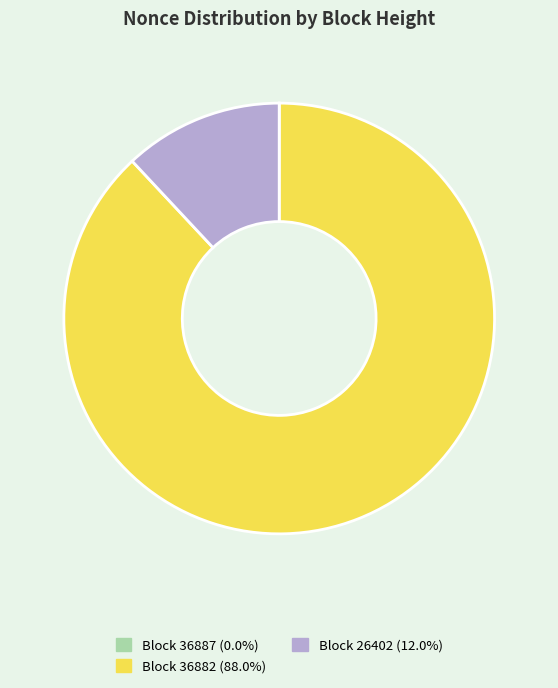

What is the ratio of the value at Block 36882 (88.0%) to the value at Block 26402 (12.0%)?

7.4